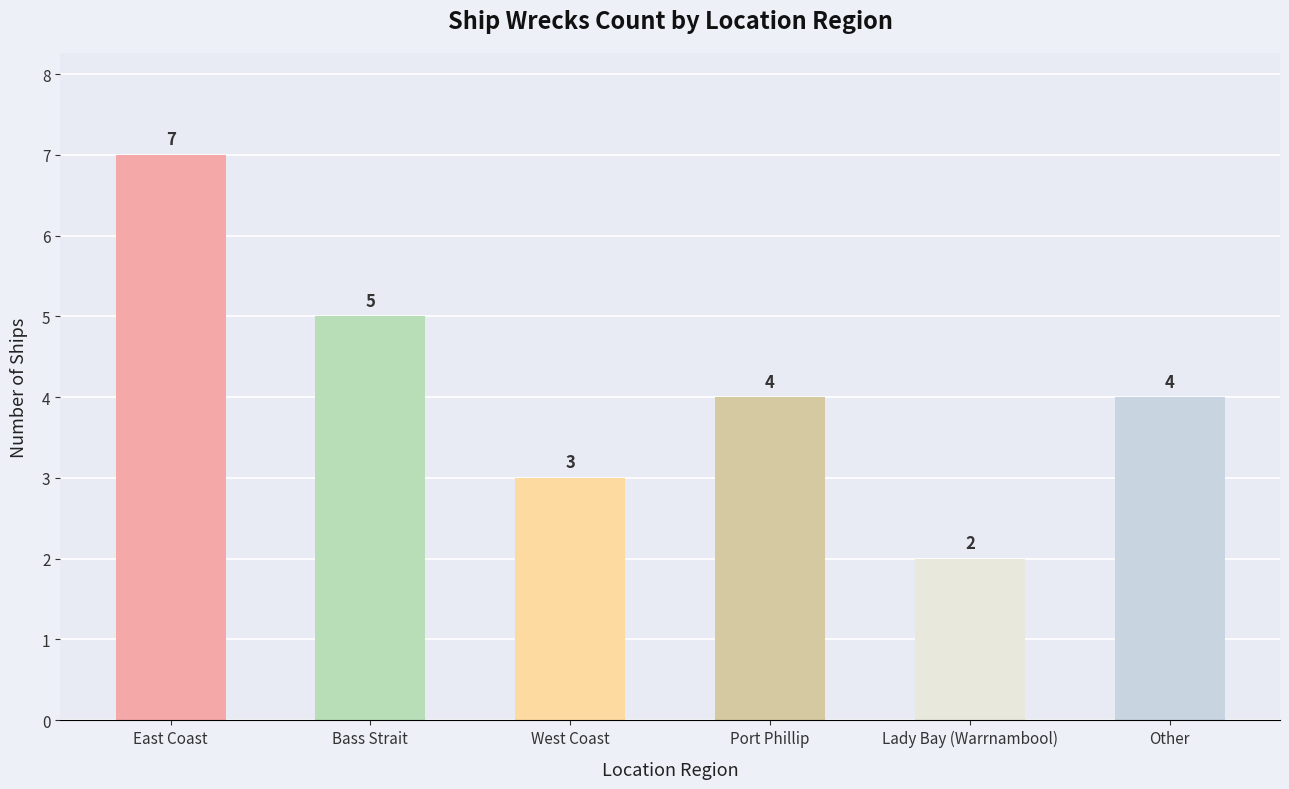

Reading left to right, what are all the values shown in this chart?

East Coast=7	Bass Strait=5	West Coast=3	Port Phillip=4	Lady Bay (Warrnambool)=2	Other=4